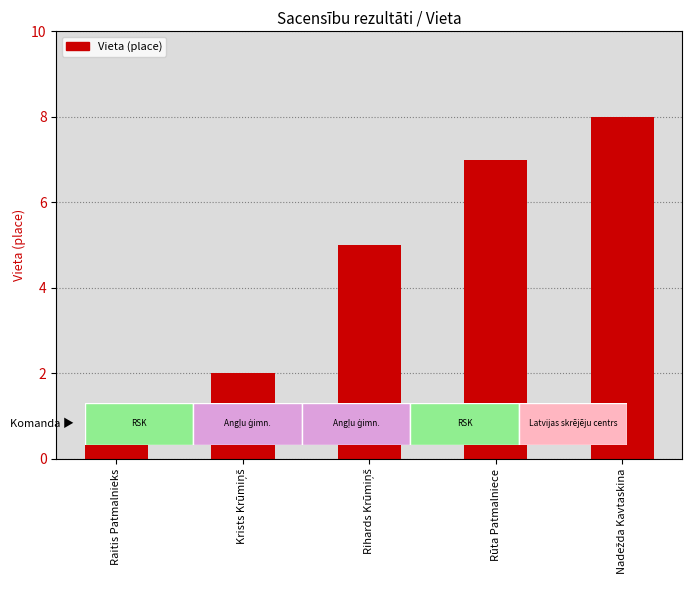

Reading left to right, transcribe all the data shown in this chart.

1	2	5	7	8